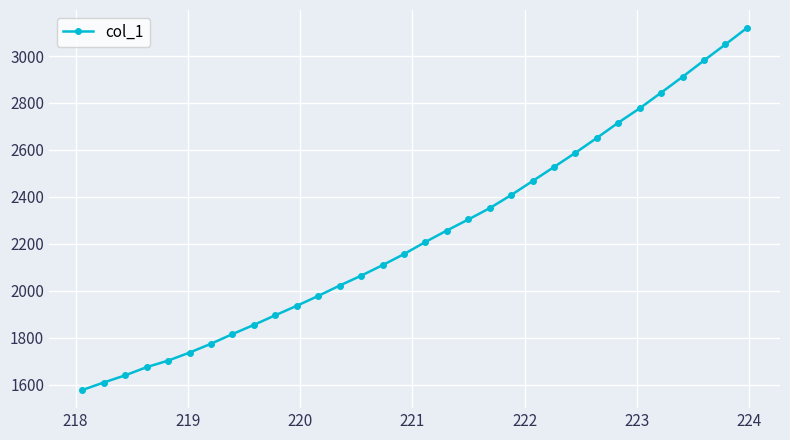

What is the maximum value shown in the chart?

3118.9